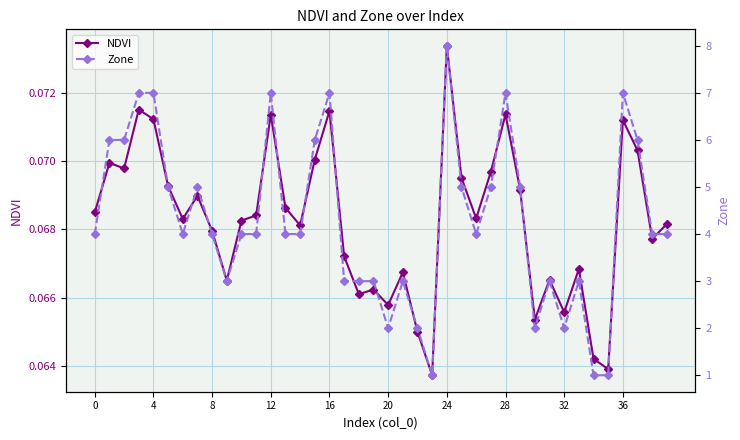

True or false: Zone has more than 2 points higher than both neighbors.

True